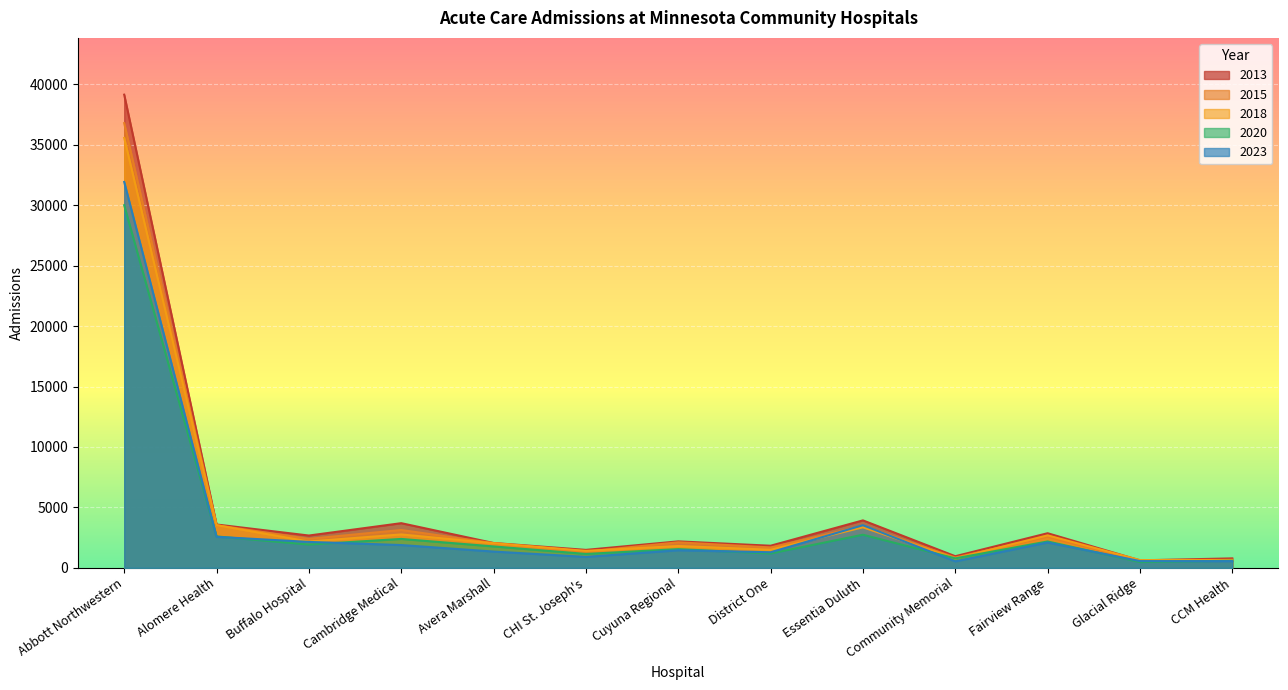

What are all the series names shown in the legend?

2013, 2015, 2018, 2020, 2023